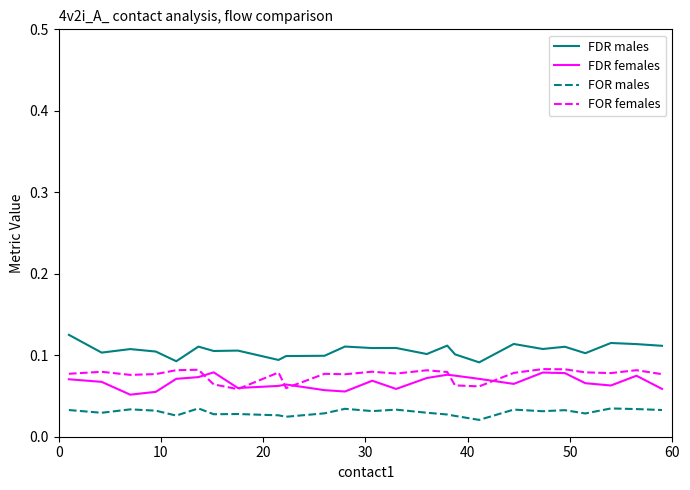

What are all the series names shown in the legend?

FDR males, FDR females, FOR males, FOR females